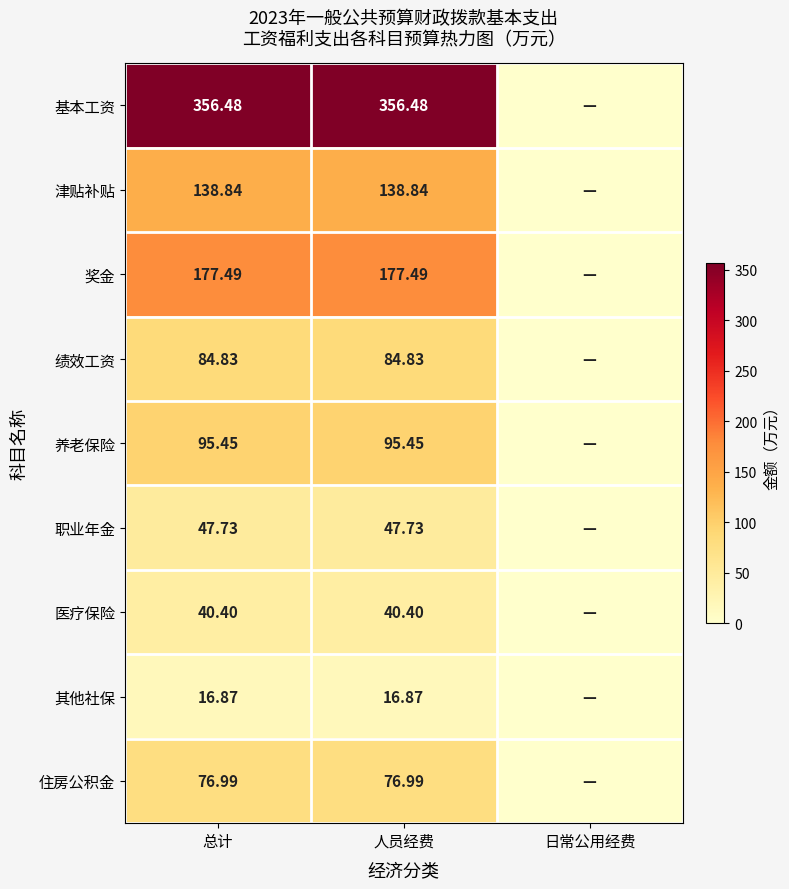

At 总计, list the series in order from smallest to largest.

其他社保, 医疗保险, 职业年金, 住房公积金, 绩效工资, 养老保险, 津贴补贴, 奖金, 基本工资